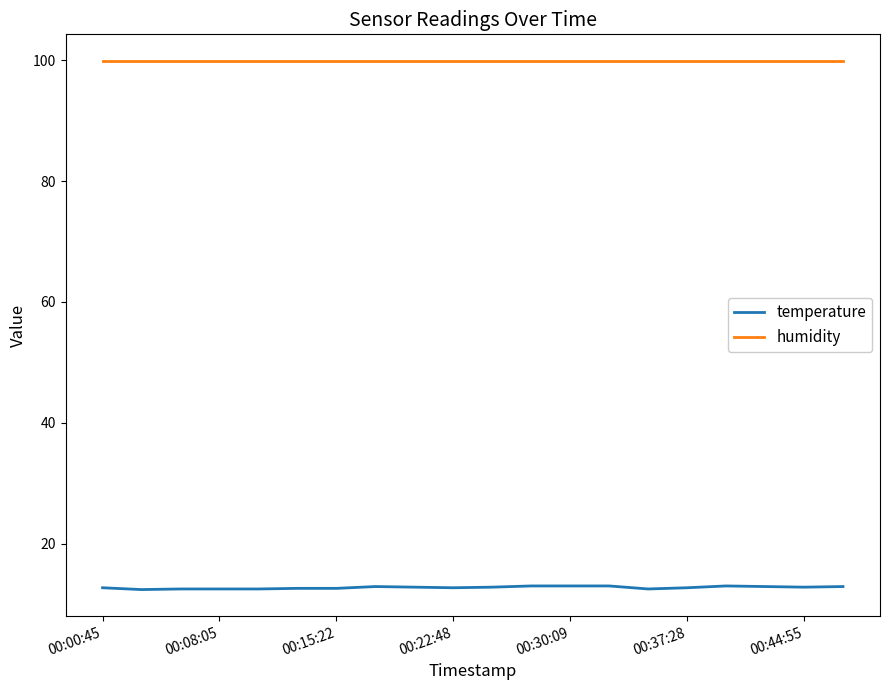

Count the number of categories in the chart.

20